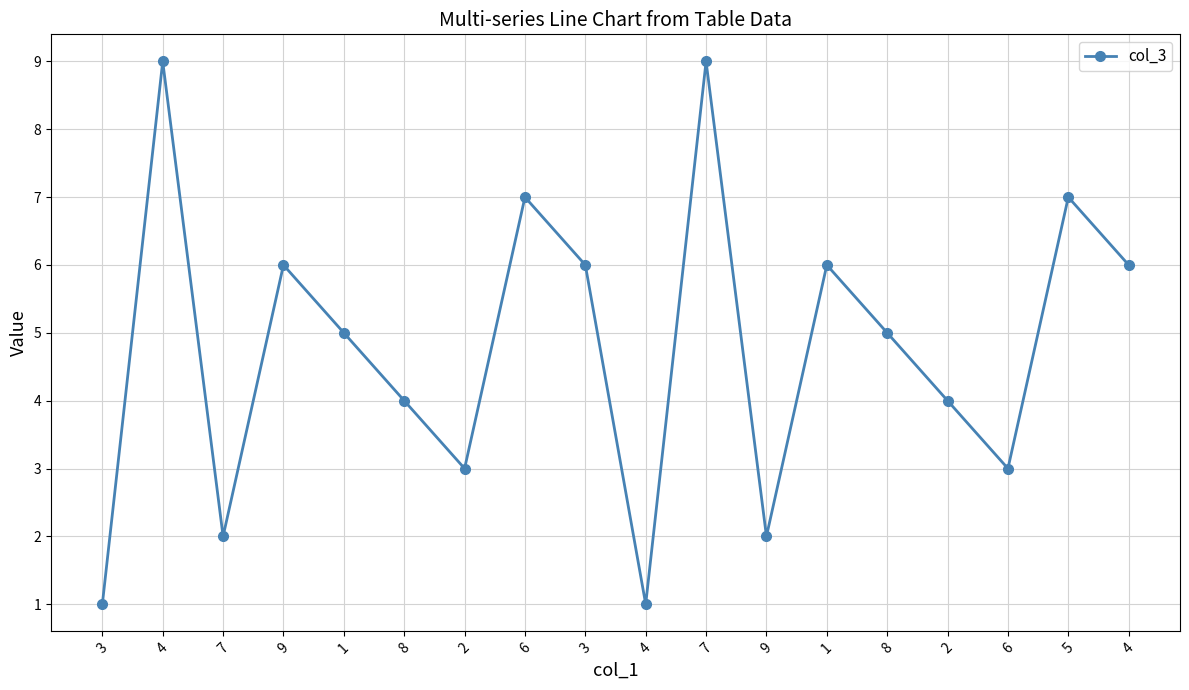

How many lines are shown in the chart?

1